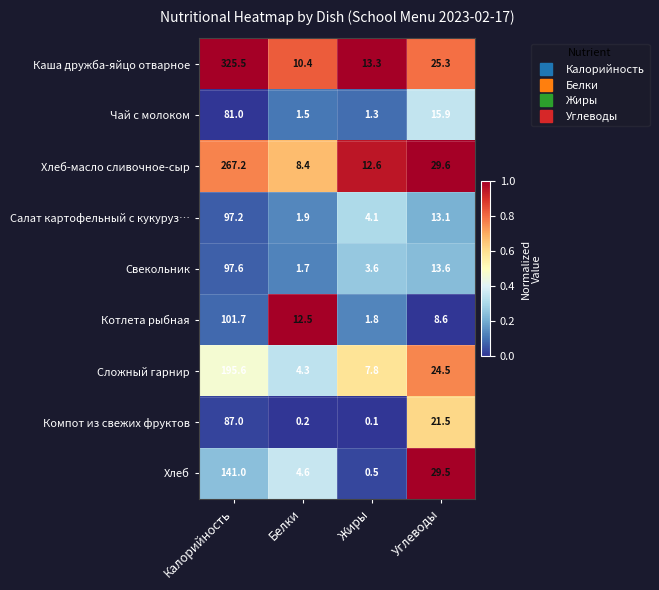

Which category has the highest value across all series?

Калорийность